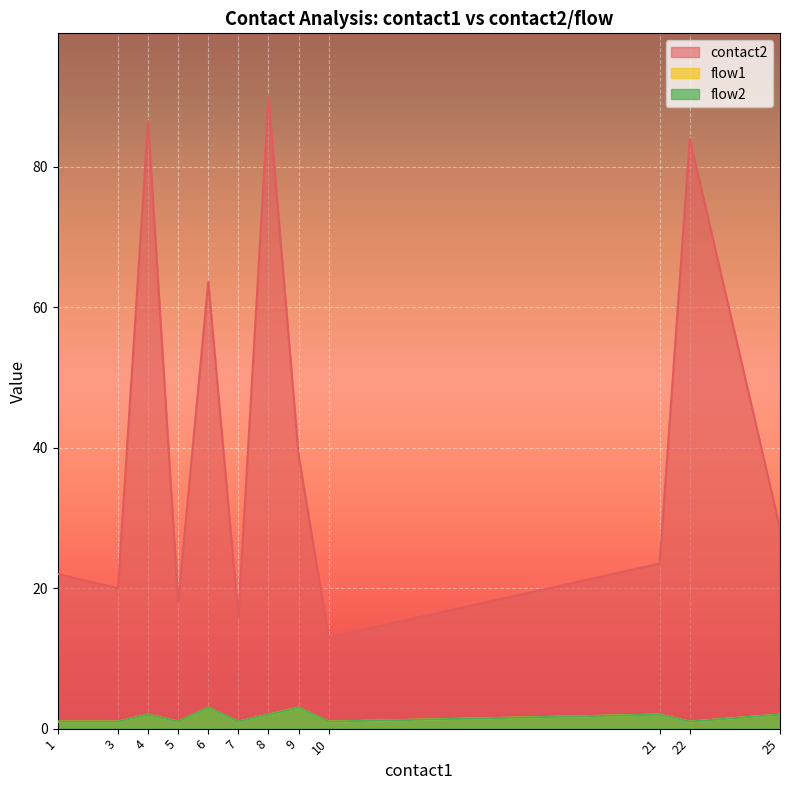

Which series has the largest range (max minus min)?

contact2